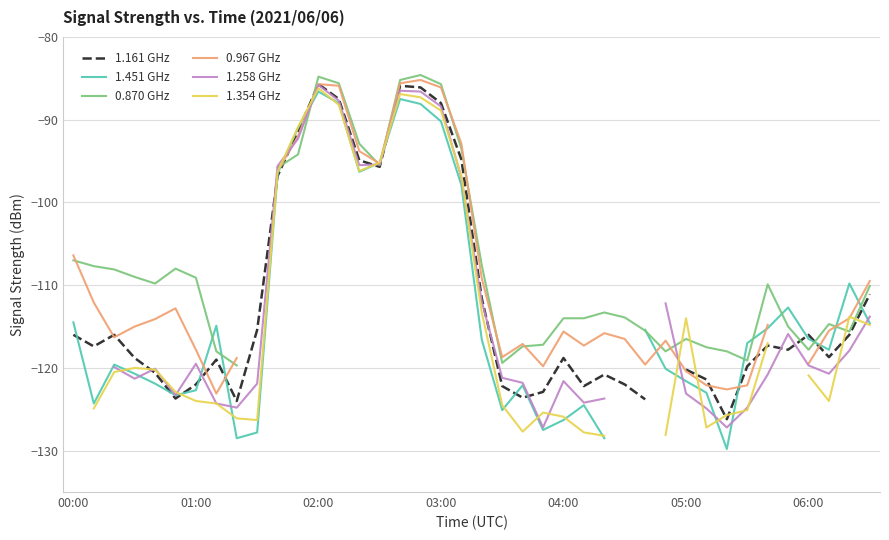

How many distinct data groups are displayed?

6